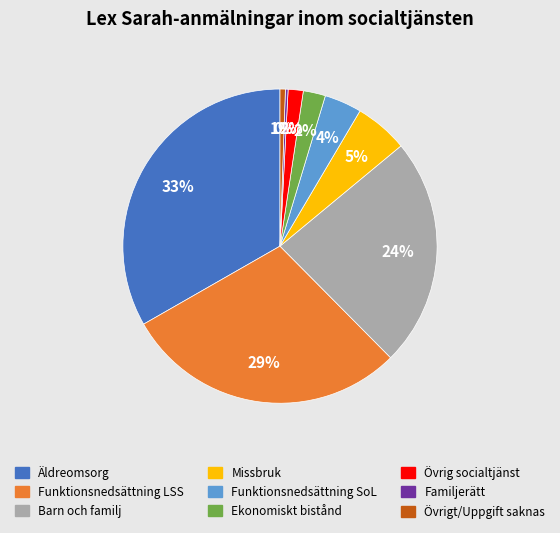

Which category has the biggest portion of the pie?

Äldreomsorg